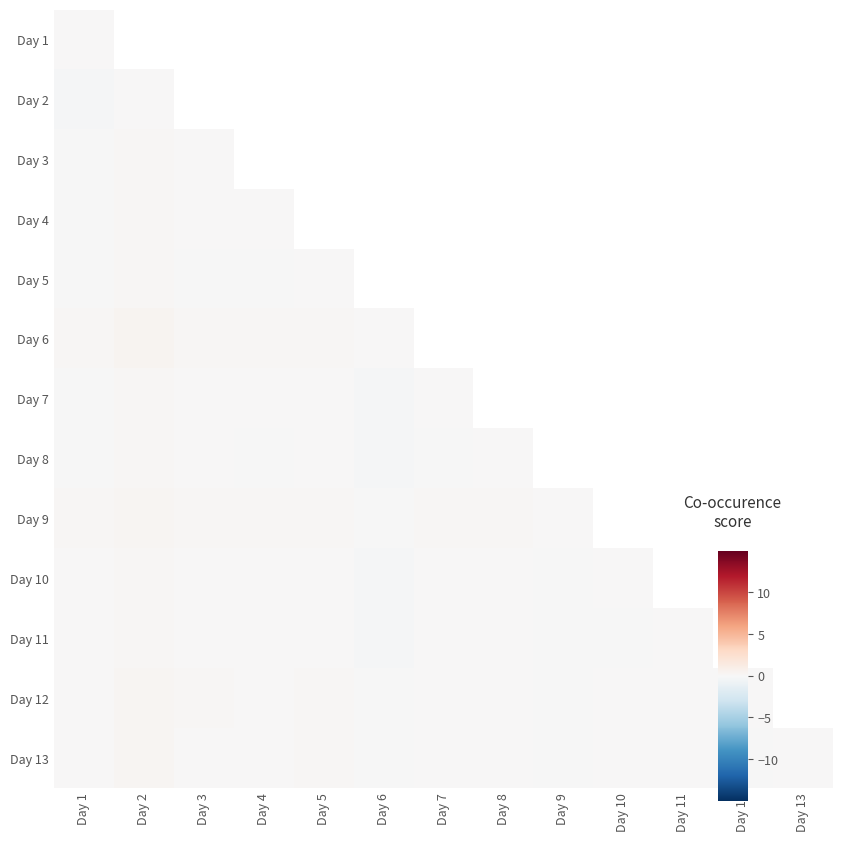

What is the difference between the maximum and minimum values in the Day 7 series?

0.4